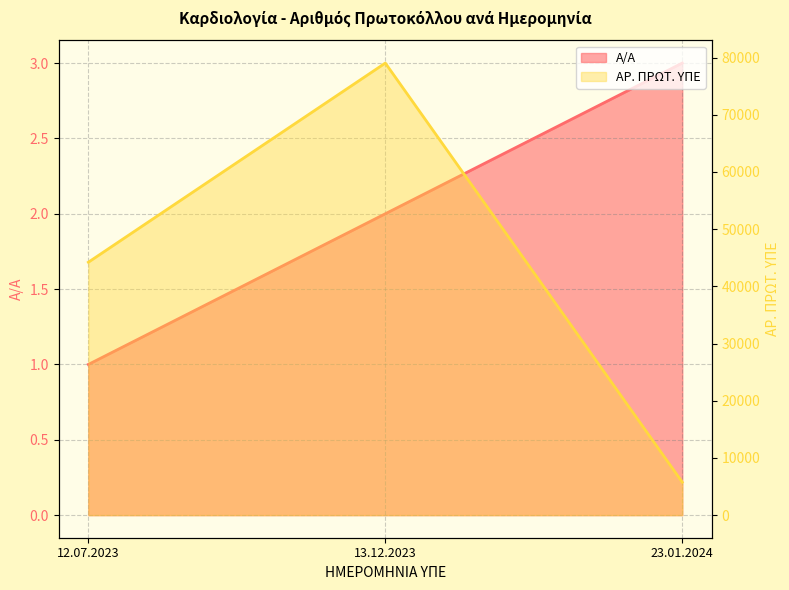

How many Α/Α values are between 1 and 3?

3